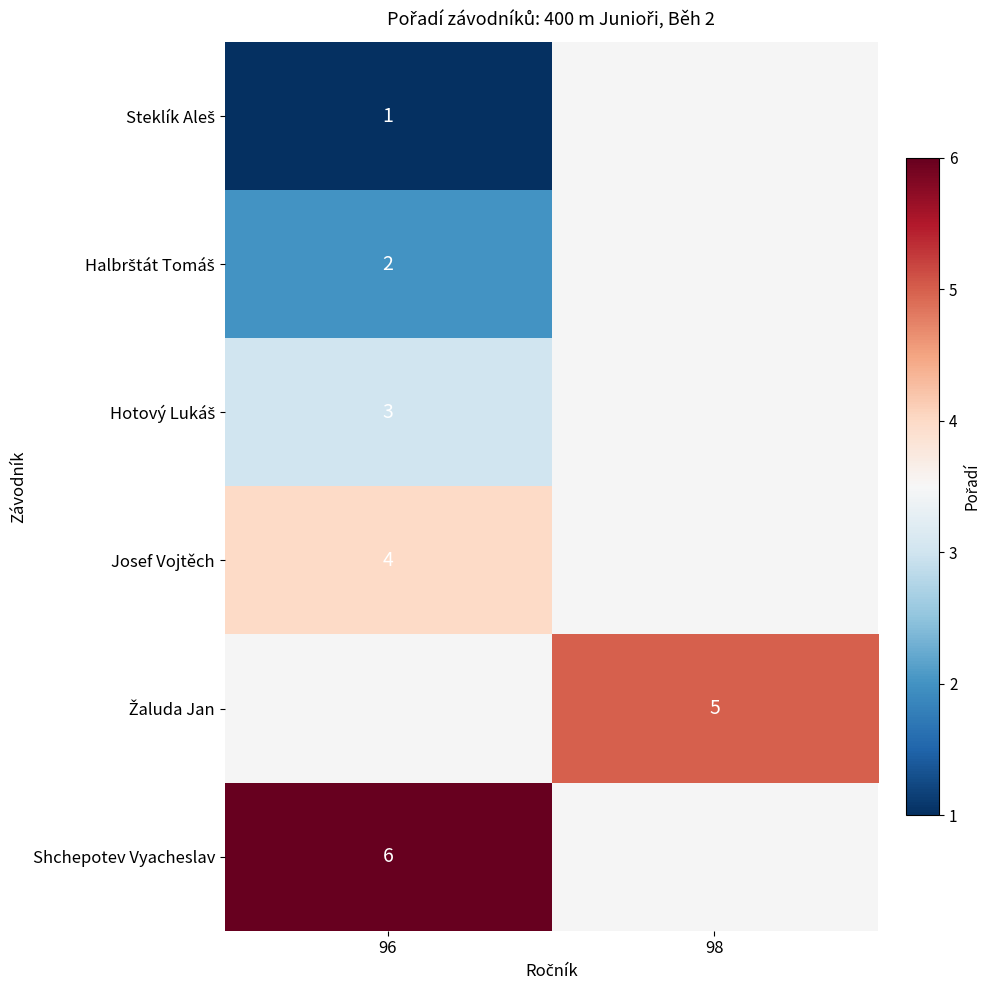

What is the minimum value for row_5?

6.0